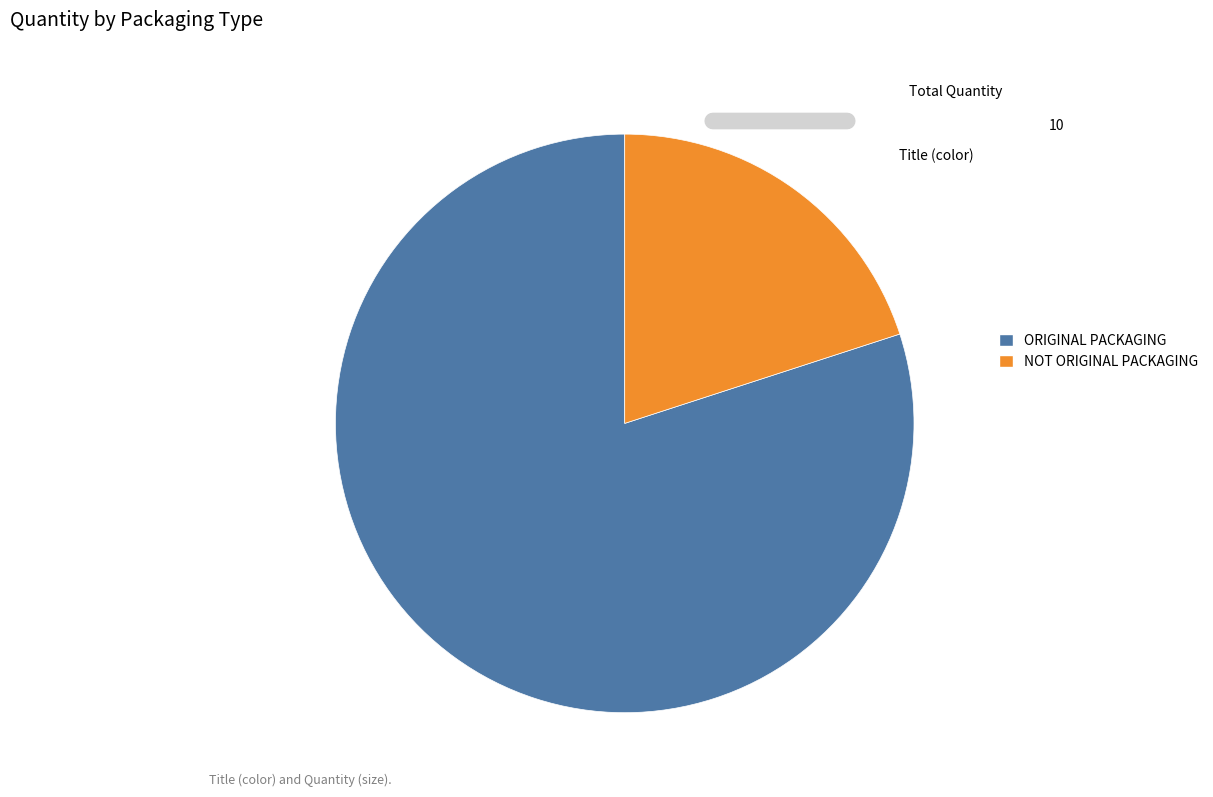

How many slices are in this pie chart?

2